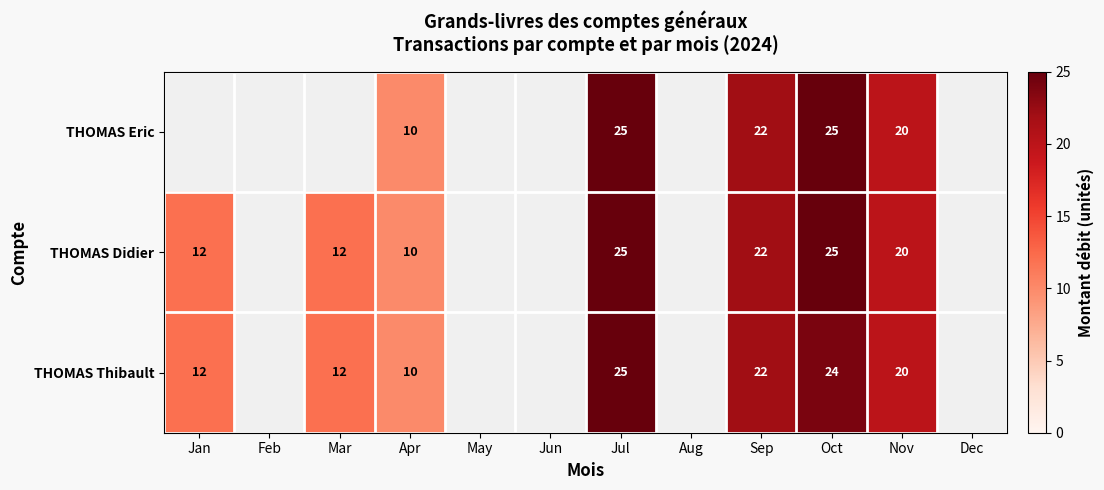

The THOMAS Didier series shows 11 at Jul. True or false?

False